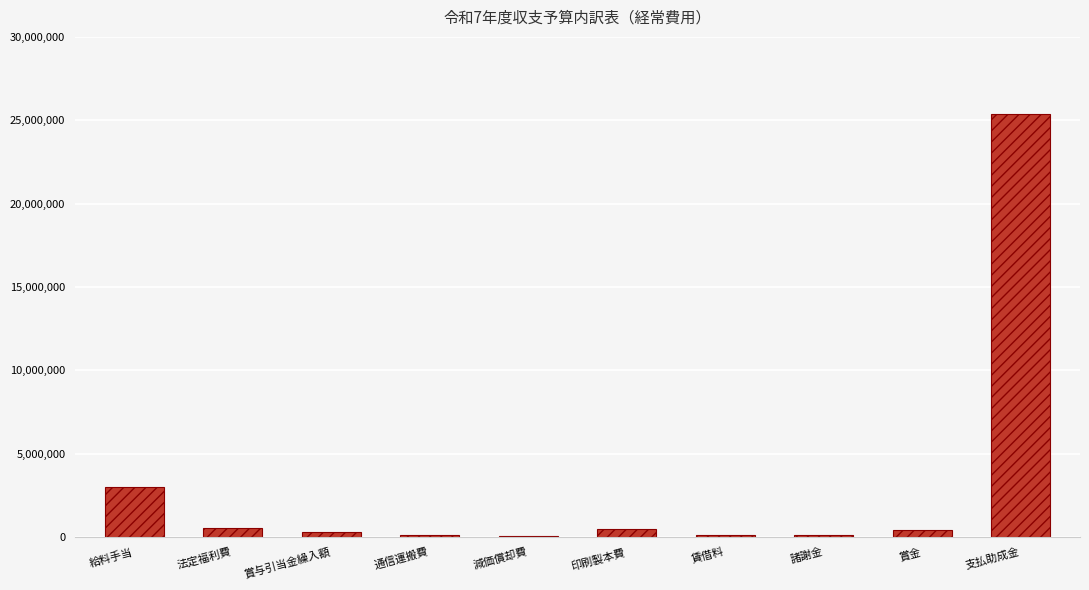

What is the sum of all values?

30467000